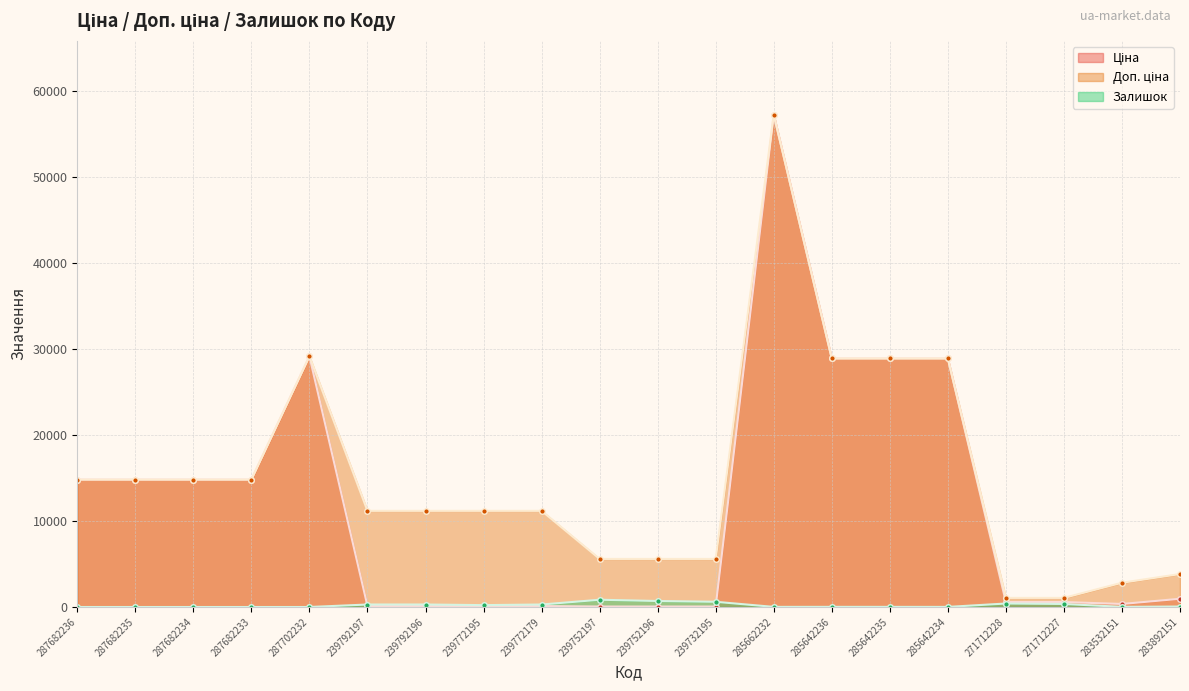

At 285662232, list the series in order from largest to smallest.

Ціна, Доп. ціна, Залишок